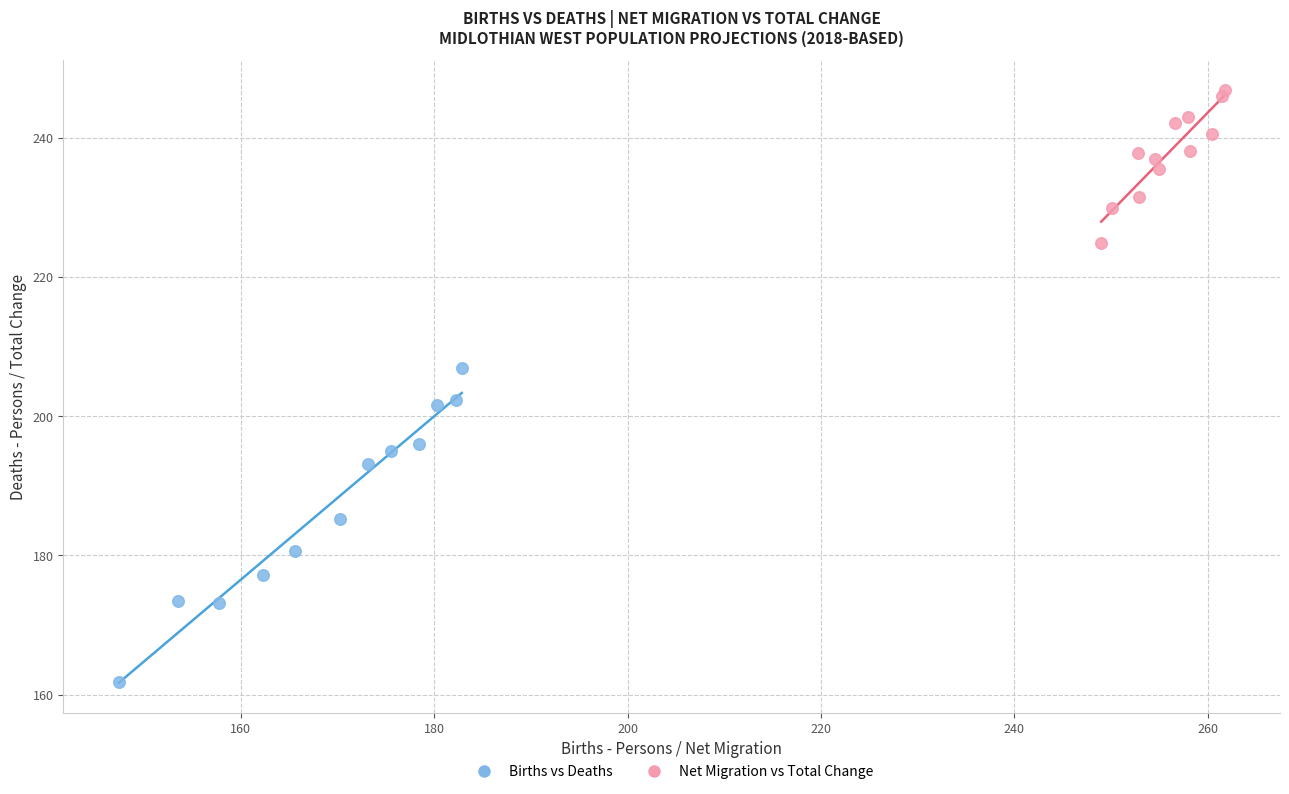

Which series contains the highest Y value?

Net Migration vs Total Change